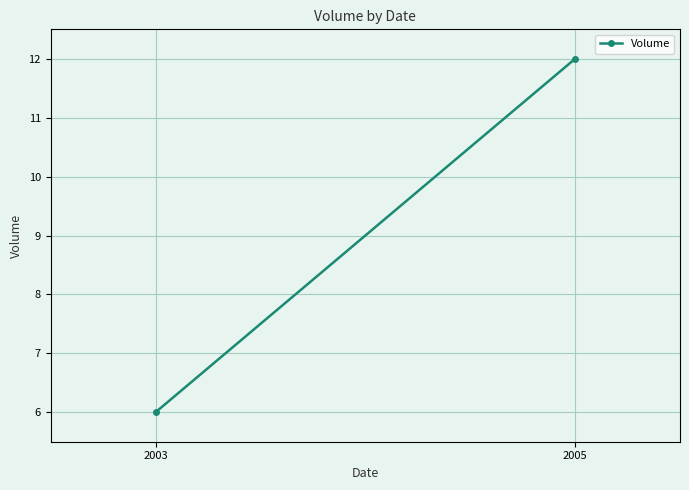

Reading left to right, what are all the values shown in this chart?

2003=6	2005=12